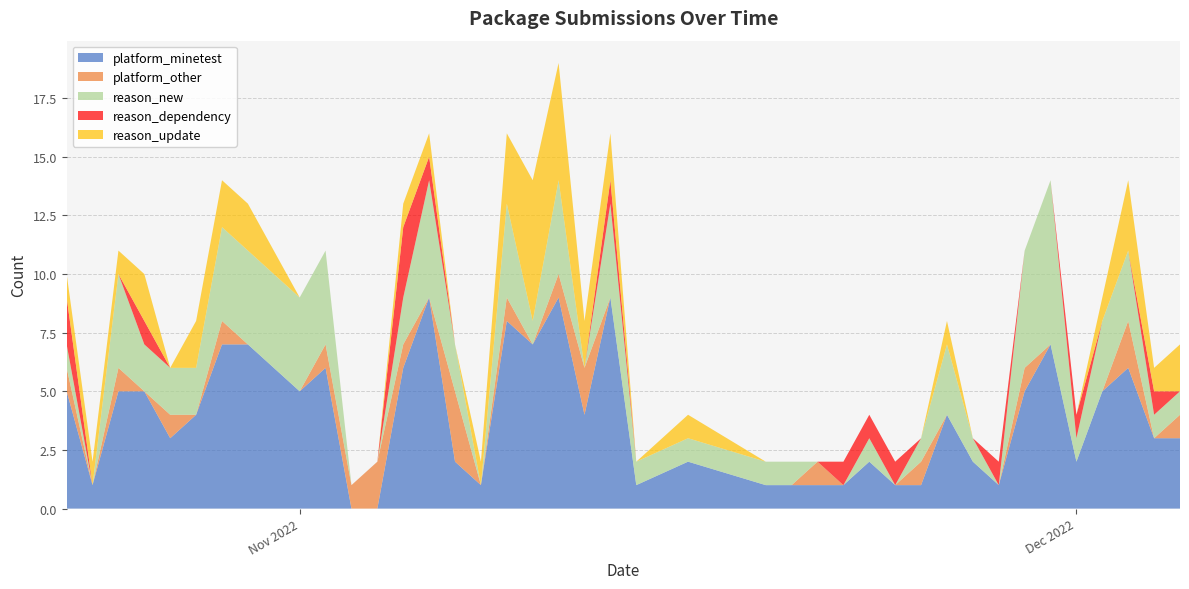

Reading left to right, extract all data points from this chart.

platform_minetest: 5	1	5	5	3	4	7	7	5	6	0	0	6	9	2	1	8	7	9	4	9	1	2	1	1	1	1	2	1	1	4	2	1	5	7	2	5	6	3	3
platform_other: 1	0	1	0	1	0	1	0	0	1	1	2	1	0	3	0	1	0	1	2	0	0	0	0	0	1	0	0	0	1	0	0	0	1	0	0	0	2	0	1
reason_new: 1	0	4	2	2	2	4	4	4	4	0	0	2	5	2	0	4	1	4	0	4	1	1	1	1	0	0	1	0	1	3	1	0	5	7	1	3	3	1	1
reason_dependency: 2	0	0	1	0	0	0	0	0	0	0	0	3	1	0	0	0	0	0	0	1	0	0	0	0	0	1	1	1	0	0	0	1	0	0	1	0	0	1	0
reason_update: 1	1	1	2	0	2	2	2	0	0	0	0	1	1	0	1	3	6	5	2	2	0	1	0	0	0	0	0	0	0	1	0	0	0	0	0	1	3	1	2